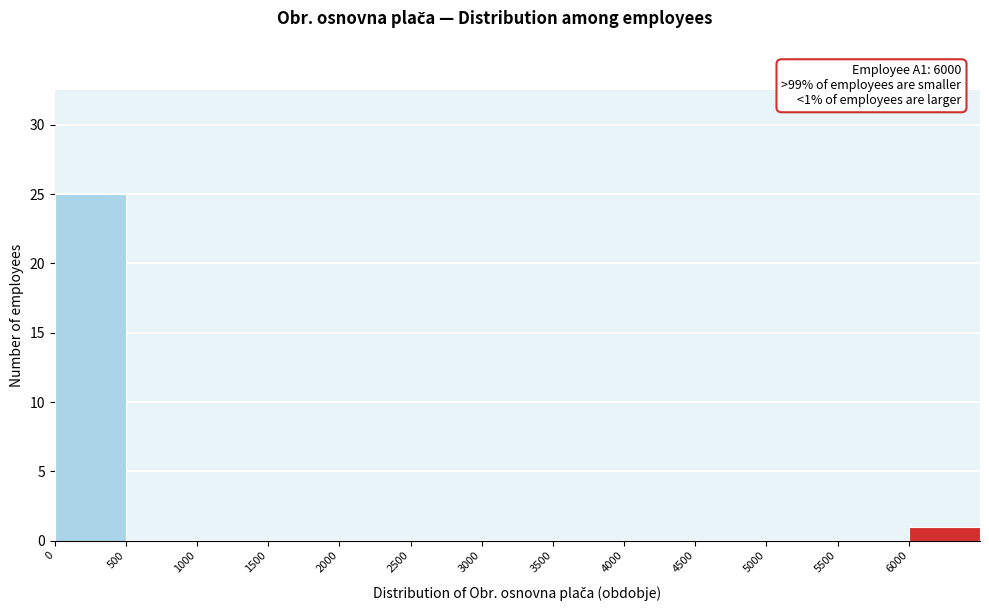

Over which range of the x-axis is the bar tallest?

0 to 500